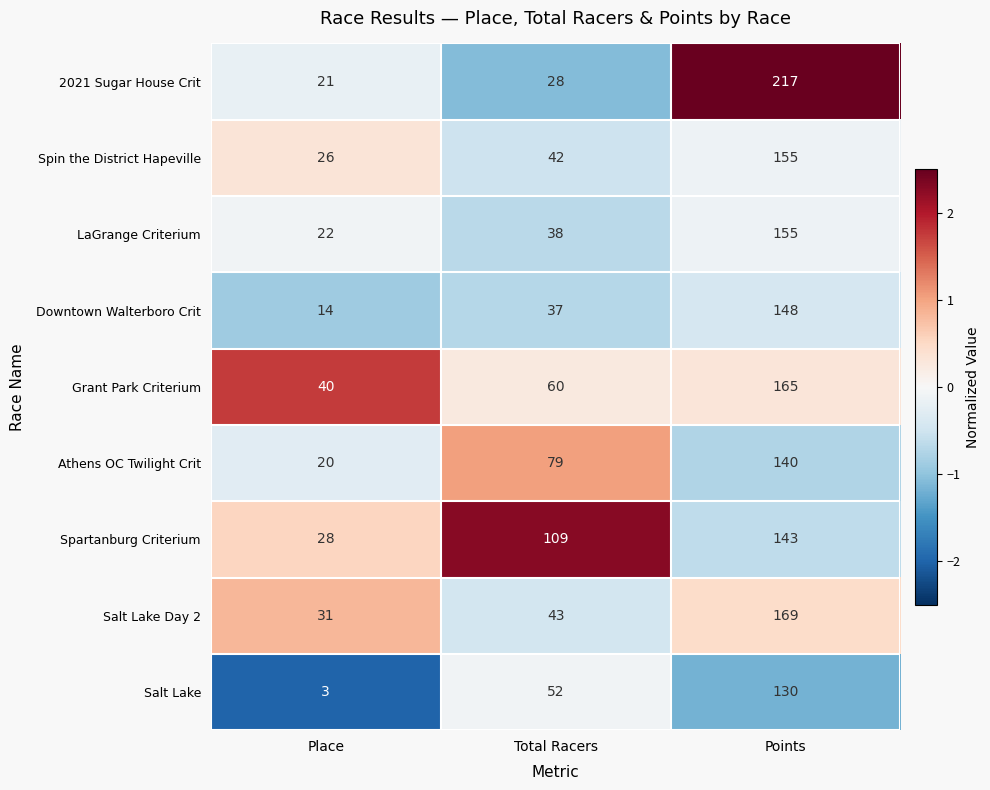

Which series has the largest total across all categories?

Spartanburg Criterium